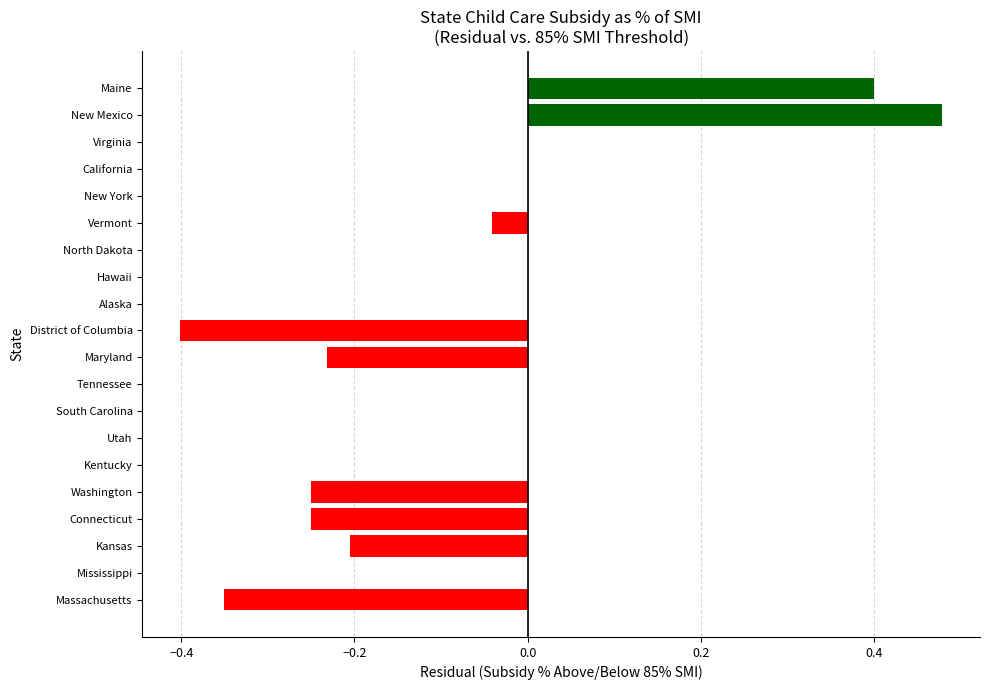

The chart shows a value of -0.7 at District of Columbia. True or false?

False